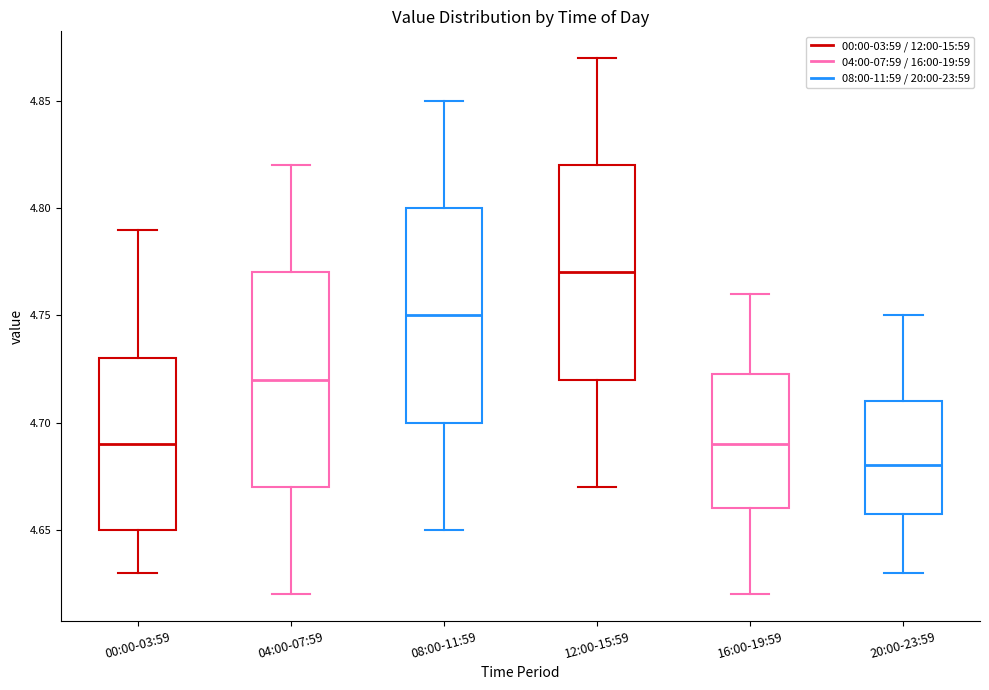

Reading left to right, read every box against the y-axis: the position of its median line, the range the box covers, and the ends of its whiskers. The values are not printed on the chart, so give them approximately, as read against the axis.

00:00-03:59: median 4.690, box 4.650 to 4.730, whiskers 4.630 to 4.790
04:00-07:59: median 4.720, box 4.670 to 4.770, whiskers 4.620 to 4.820
08:00-11:59: median 4.750, box 4.700 to 4.800, whiskers 4.650 to 4.850
12:00-15:59: median 4.770, box 4.720 to 4.820, whiskers 4.670 to 4.870
16:00-19:59: median 4.690, box 4.660 to 4.725, whiskers 4.620 to 4.760
20:00-23:59: median 4.680, box 4.660 to 4.710, whiskers 4.630 to 4.750